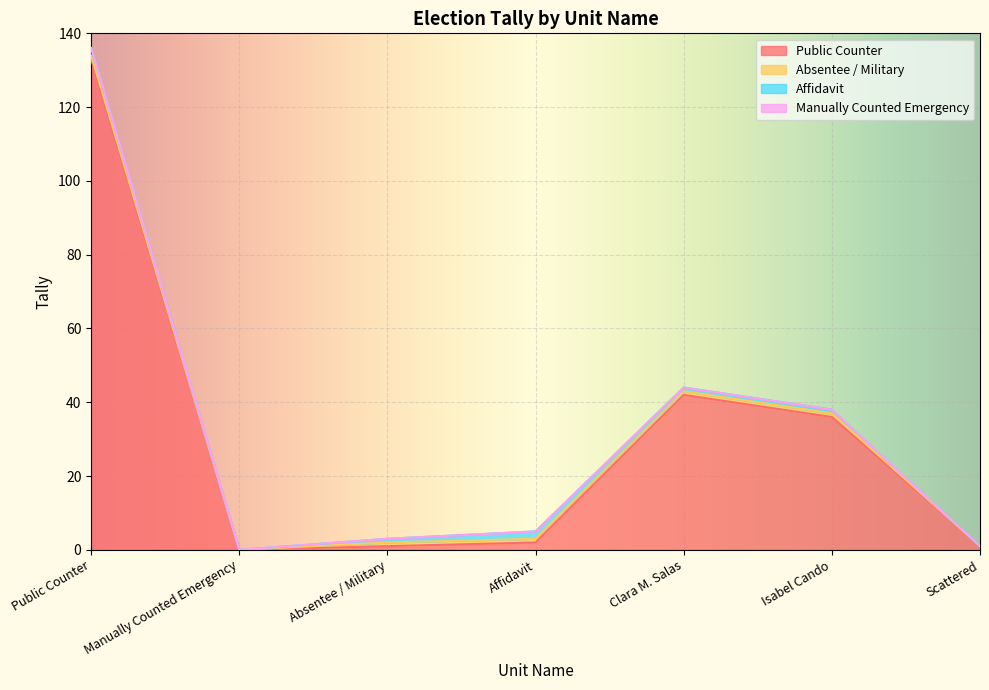

How many lines are shown in the chart?

4